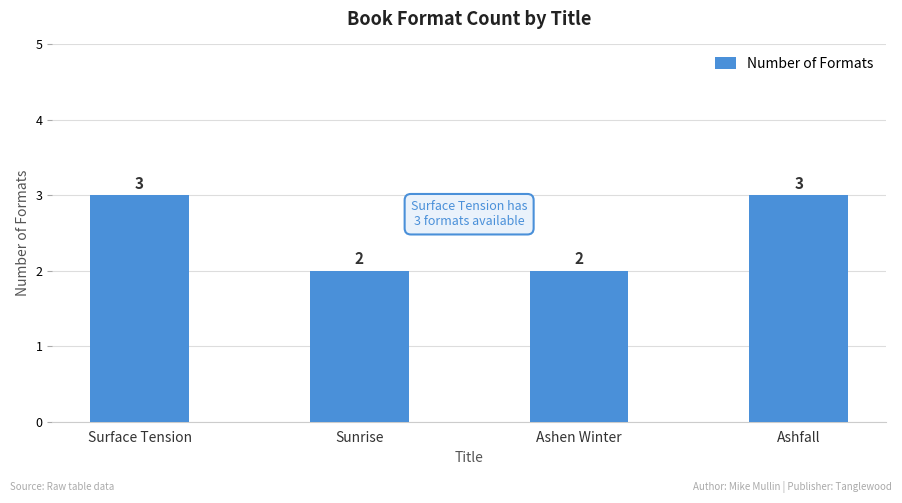

What is the label of the 3rd bar from the right?

Sunrise